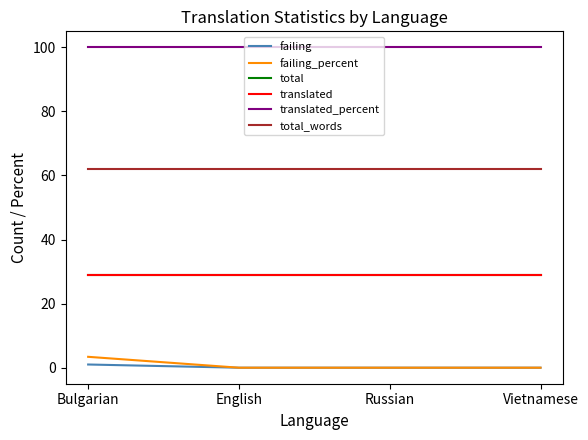

Is this an area chart (filled region under the line)?

No